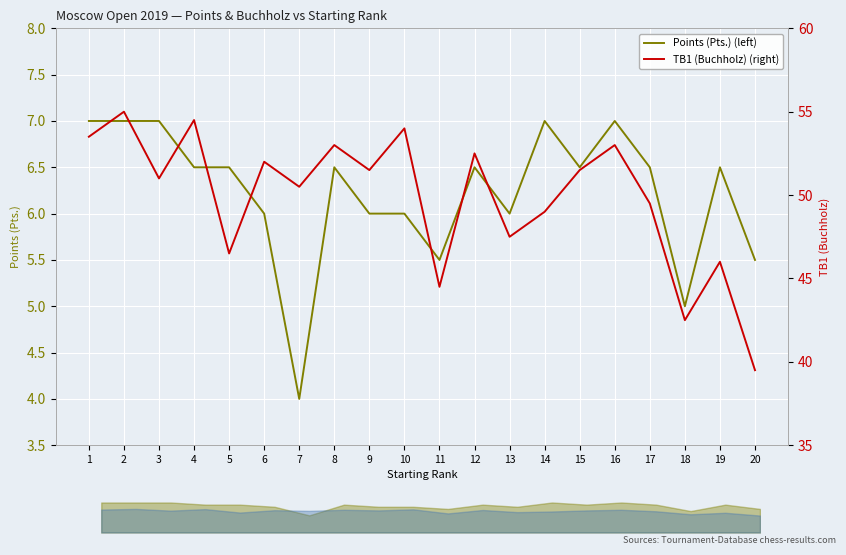

Which series has the largest range (max minus min)?

TB1 (Buchholz) (right)